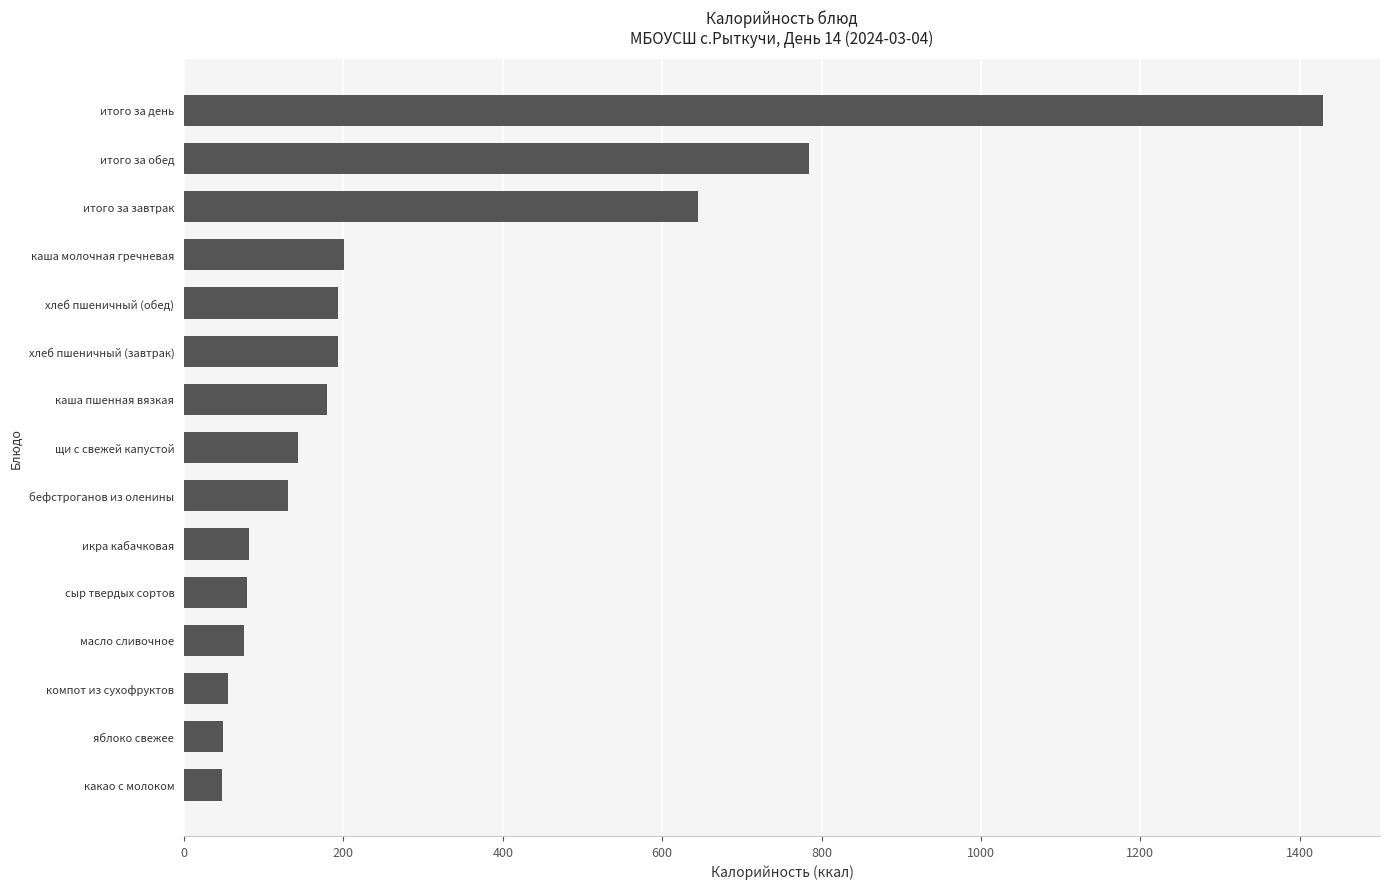

What is the difference between the maximum and minimum values?

1381.3